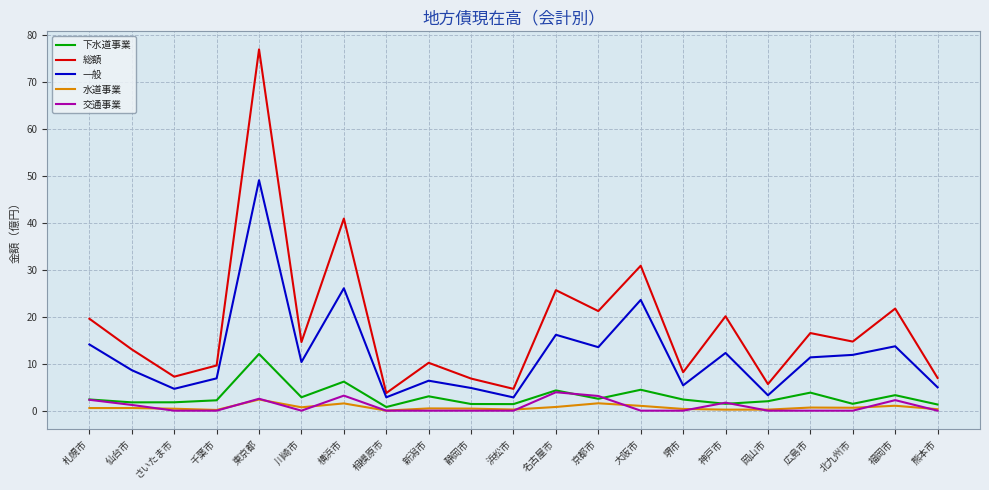

The value of 交通事業 at 静岡市 is 0.0. True or false?

True